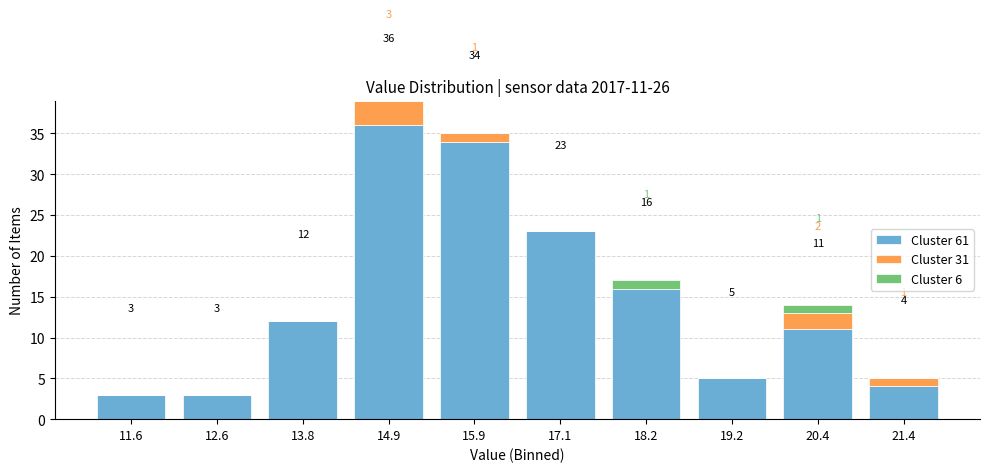

Which range on the x-axis has the tallest stacked bar (by total height)?

14.3 to 15.4